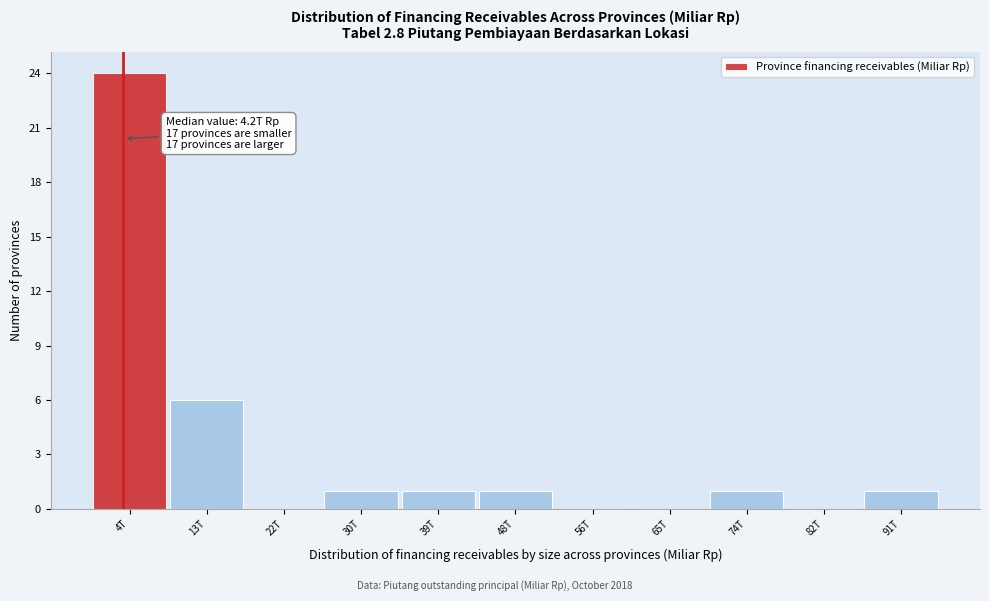

Reading left to right, what are all the values shown in this chart?

4T=24	13T=6	22T=0	30T=1	39T=1	48T=1	56T=0	65T=0	74T=1	82T=0	91T=1